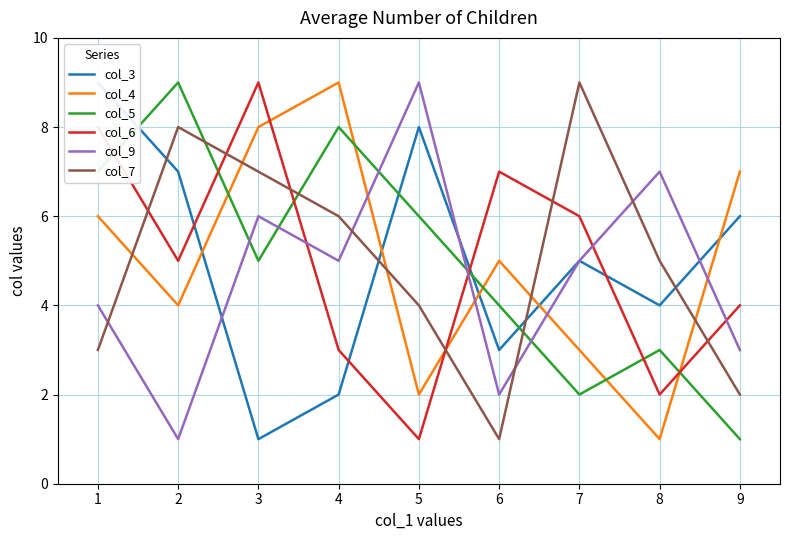

What is the difference between the col_4 values at 1 and 3?

2